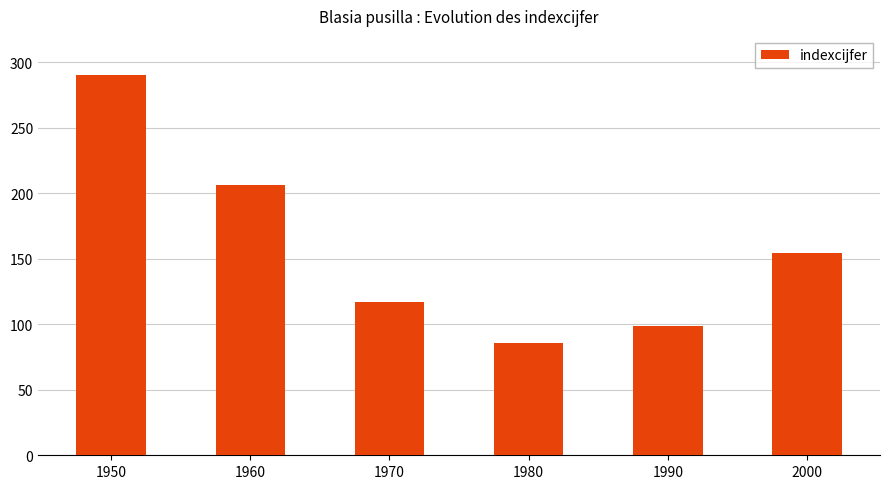

What is the greatest value displayed?

290